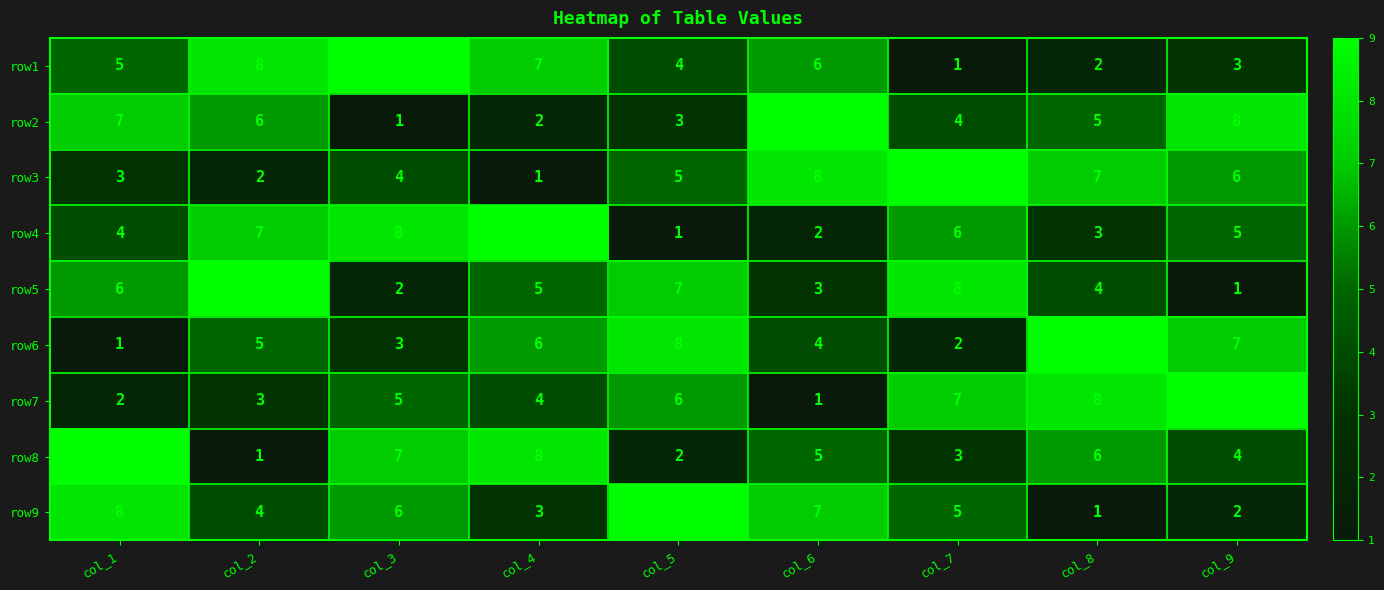

How many data points does each series have?

9